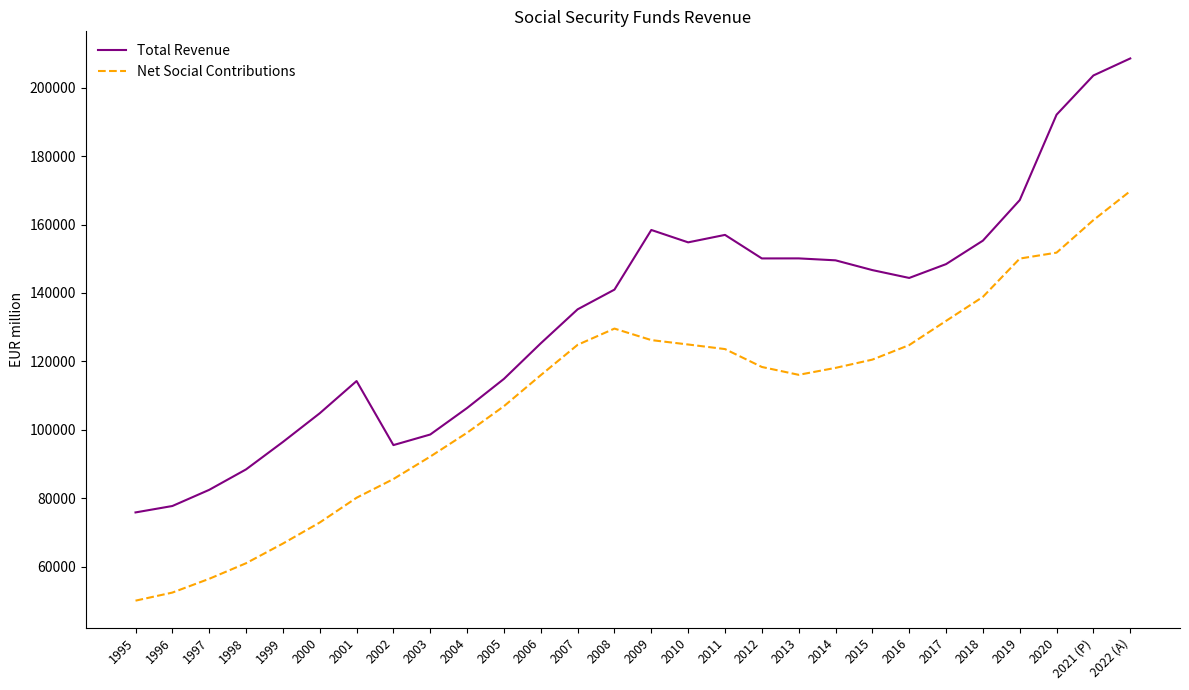

True or false: Total Revenue has a value of 140984 at 2008.

True